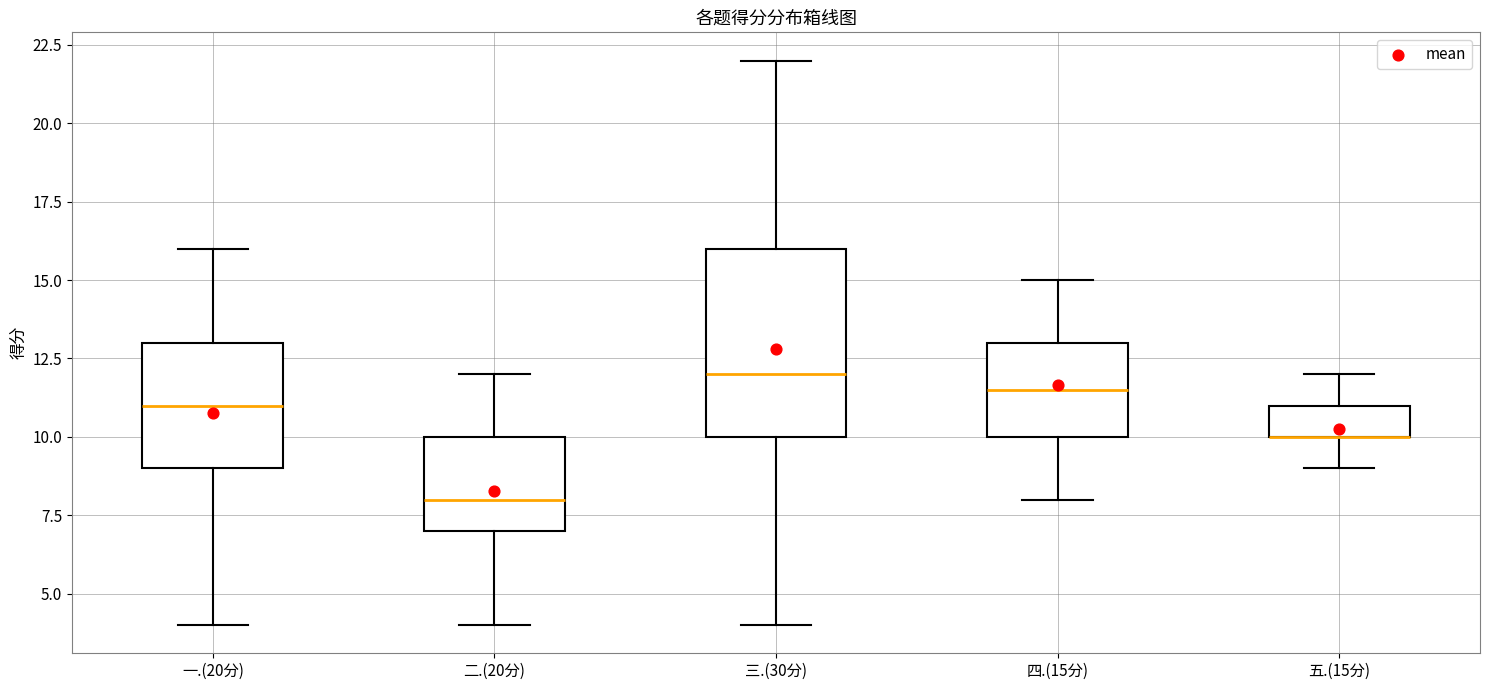

Reading left to right, read every box against the y-axis: the position of its median line, the range the box covers, and the ends of its whiskers. The values are not printed on the chart, so give them approximately, as read against the axis.

一.(20分): median 11.0, box 9.0 to 13.0, whiskers 4.0 to 16.0
二.(20分): median 8.0, box 7.0 to 10.0, whiskers 4.0 to 12.0
三.(30分): median 12.0, box 10.0 to 16.0, whiskers 4.0 to 22.0
四.(15分): median 11.5, box 10.0 to 13.0, whiskers 8.0 to 15.0
五.(15分): median 10.0 (drawn on the box's lower edge), box 10.0 to 11.0, whiskers 9.0 to 12.0